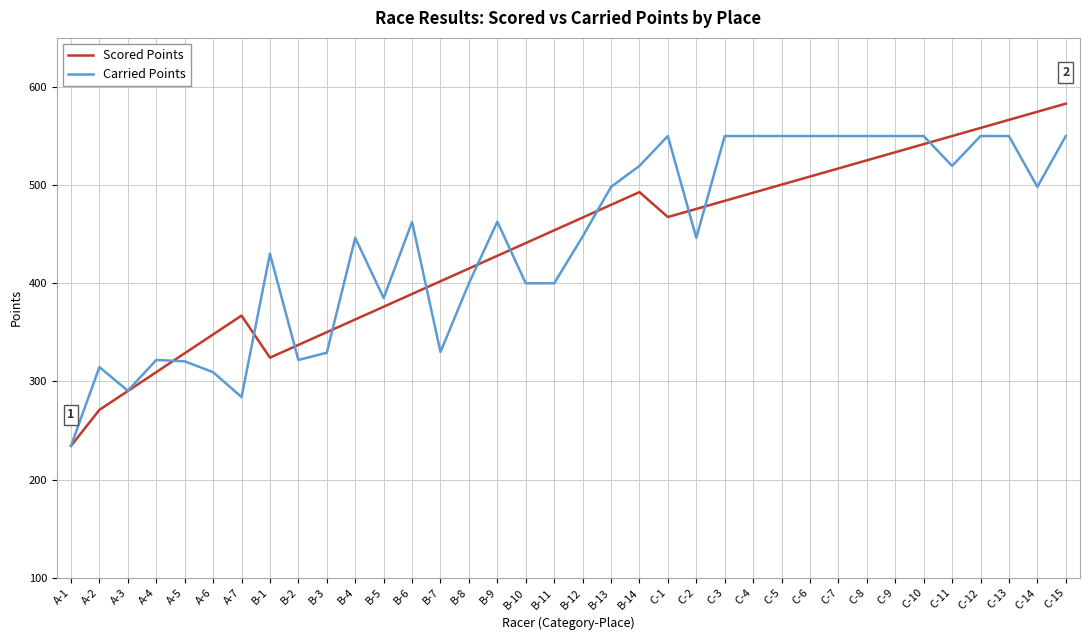

True or false: Scored Points has more than 2 points higher than both neighbors.

False